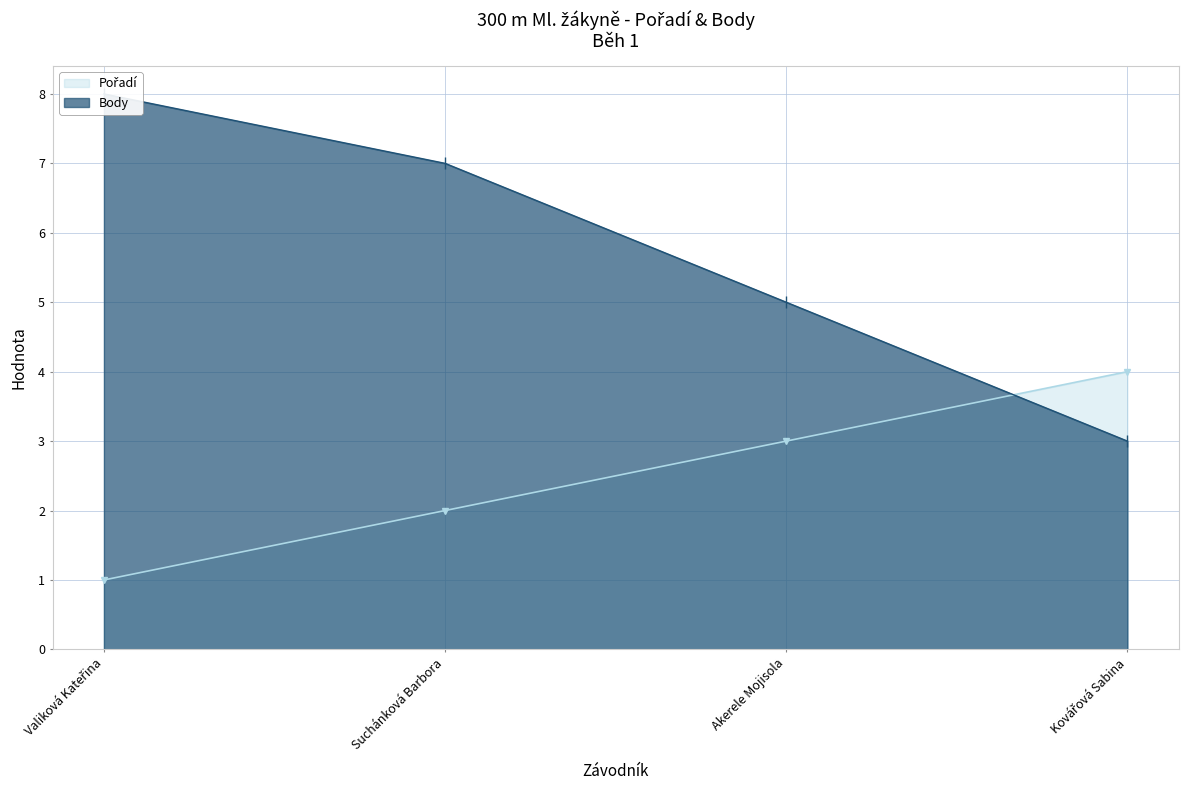

List the series in order of their overall mean, lowest first.

Pořadí, Body